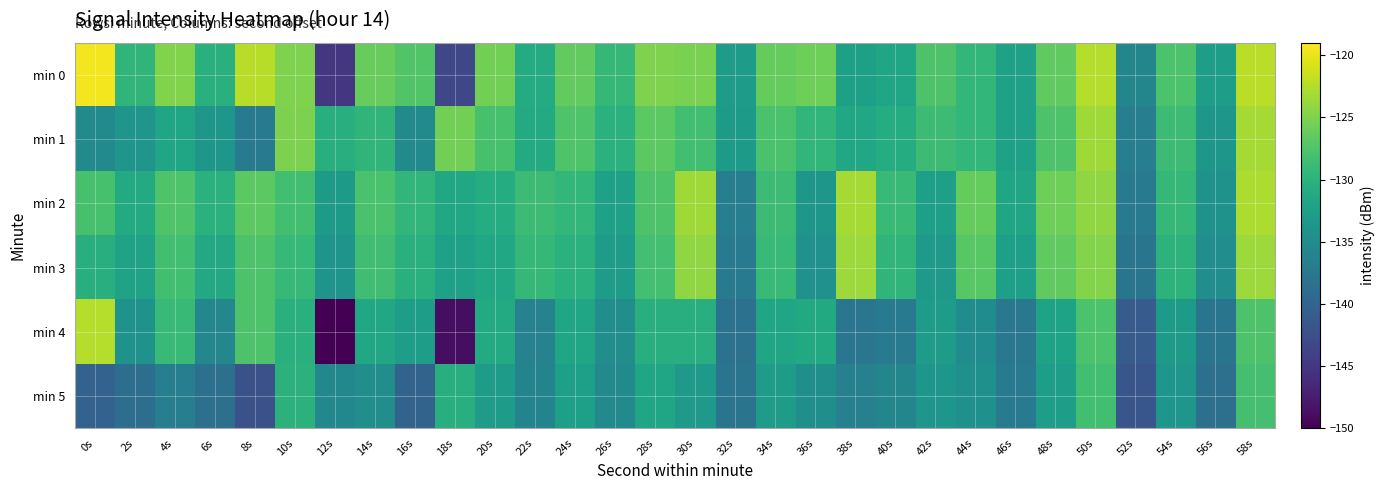

What is the spread (max minus min) of values at 48s?

6.7